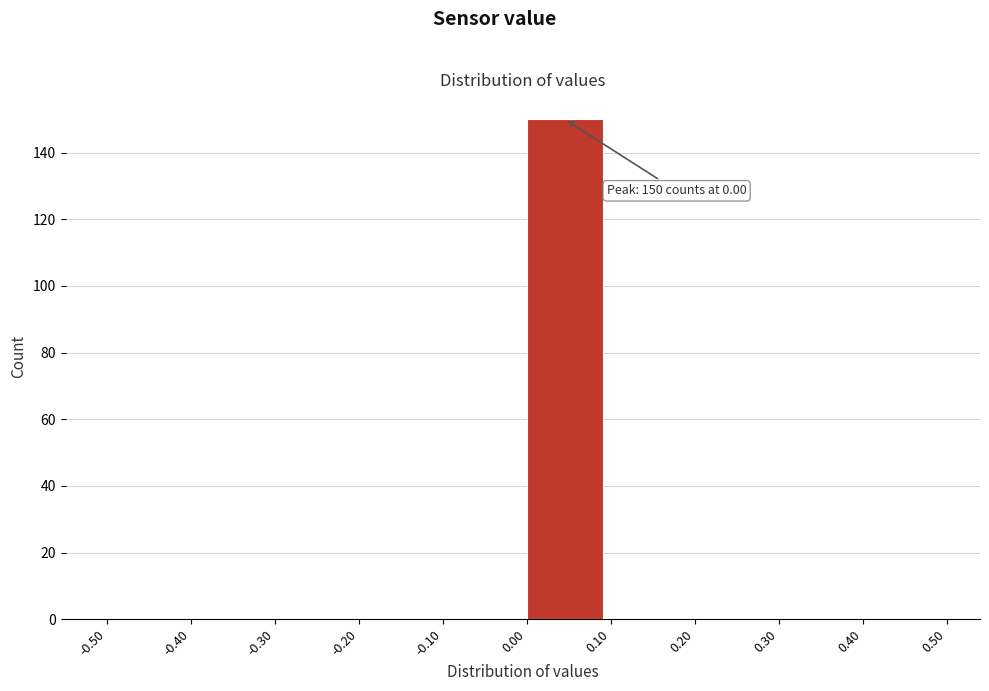

Which range on the x-axis has the tallest bar?

0.00 to 0.10